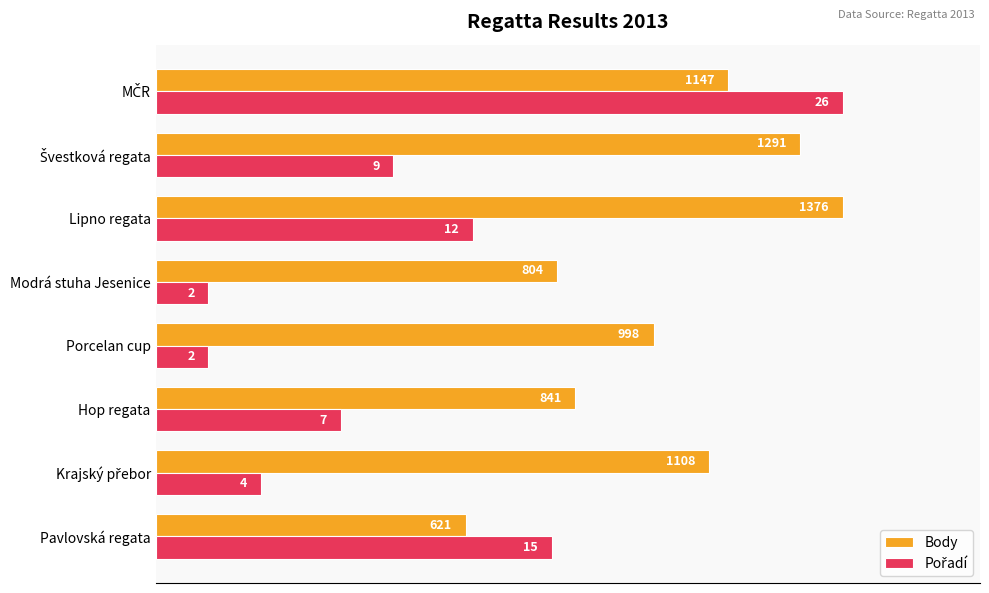

How many series are shown in this chart?

2